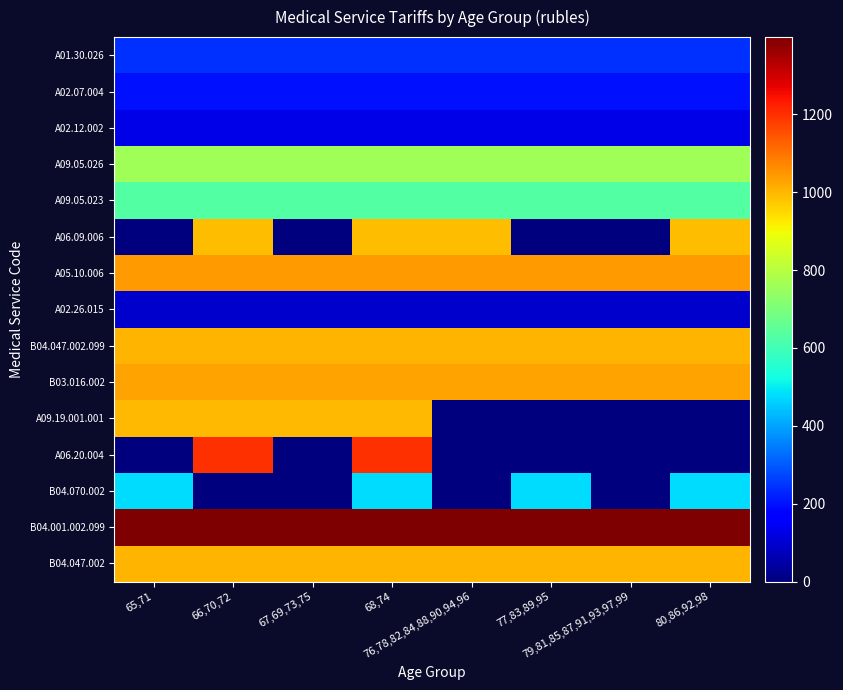

What is the maximum value shown in the chart?

1398